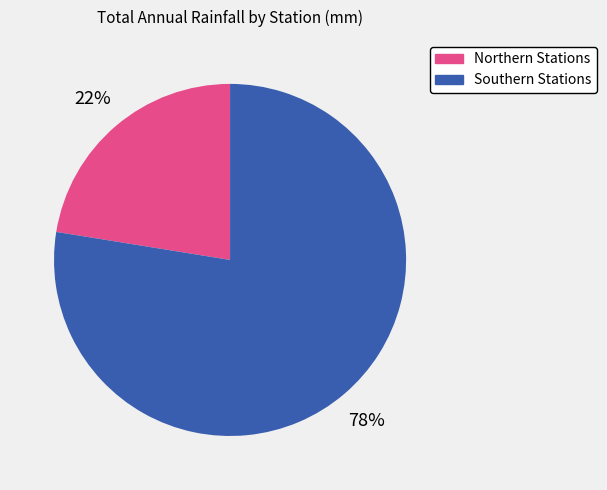

Which slice represents more than half of the pie?

Southern Stations